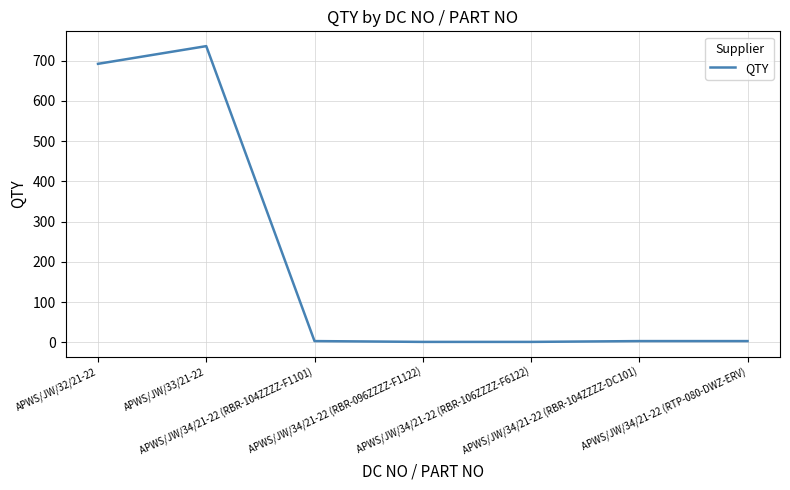

The value at APWS/JW/33/21-22 is 285. True or false?

False